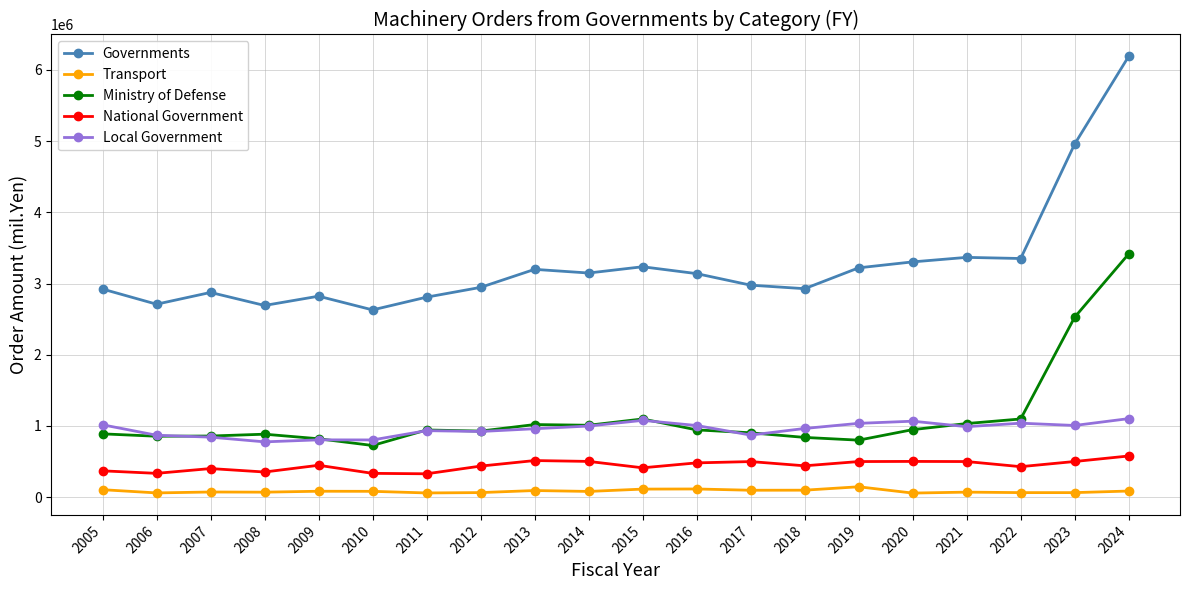

How many distinct data groups are displayed?

5